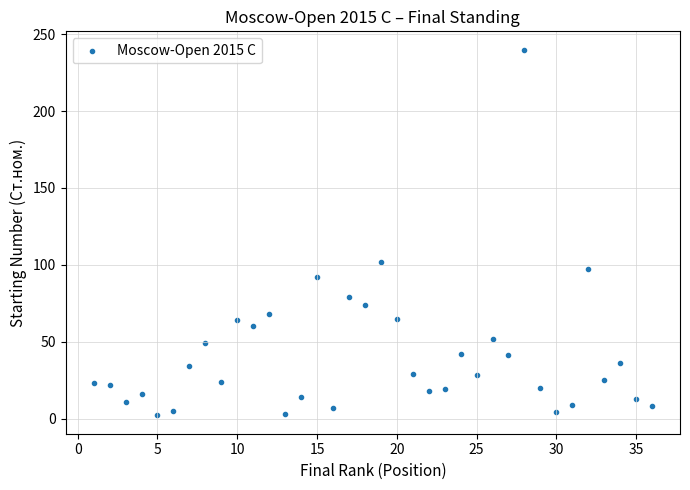

What Y value in the scatter plot is closest to 121?

102